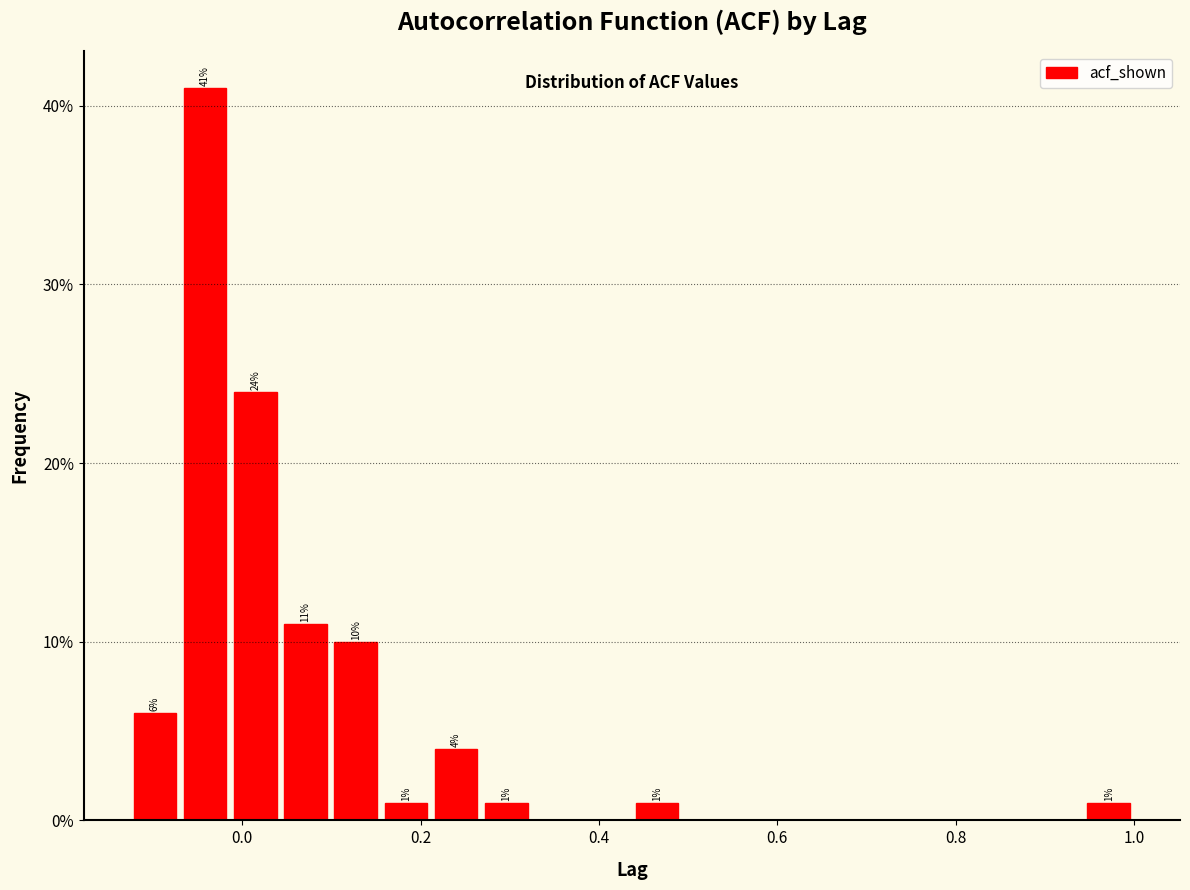

Read against the x-axis, roughly where is the centre of the tallest bar?

-0.04